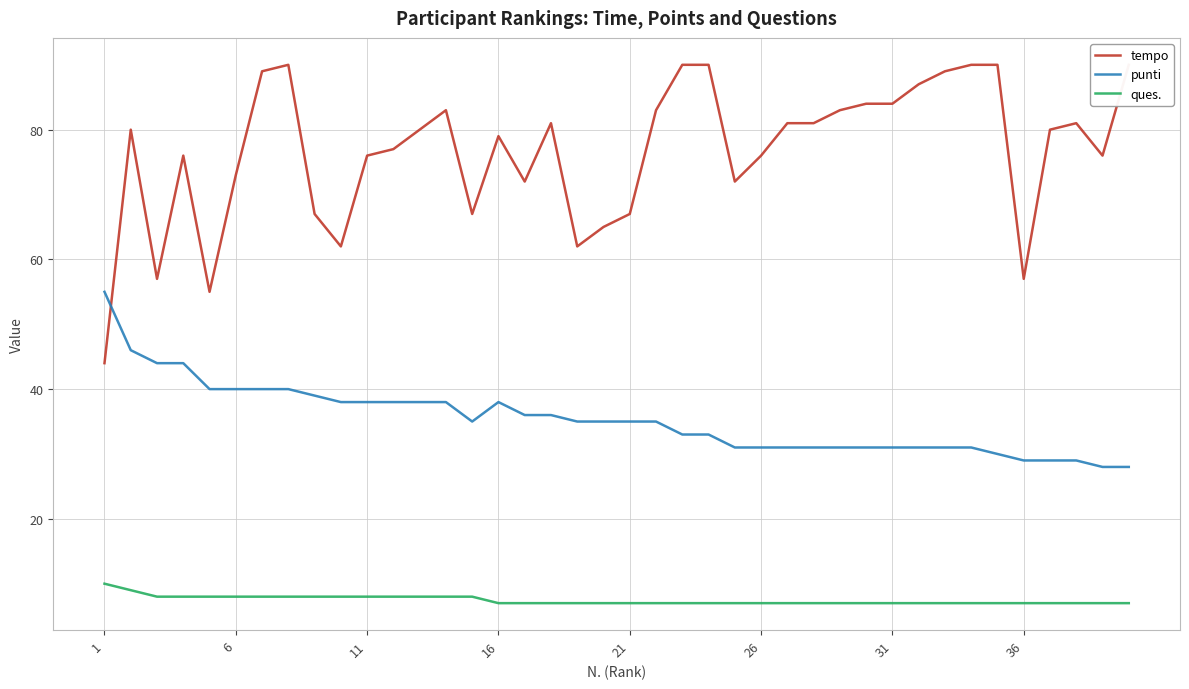

What is the highest value of the ques. series?

10